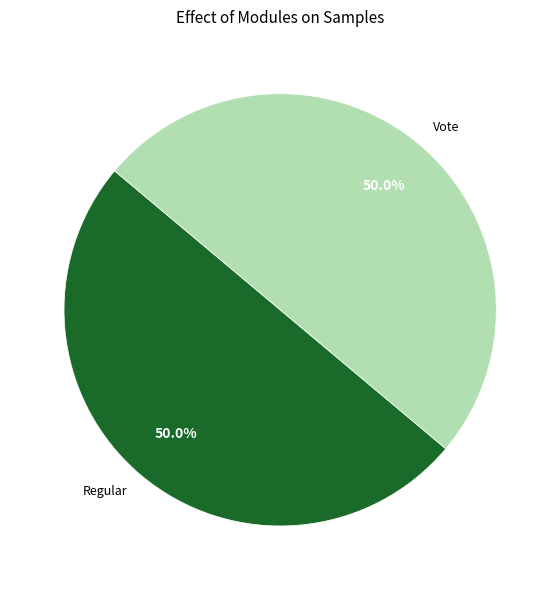

Approximately how many times larger is the value at Regular compared to Vote?

1.0